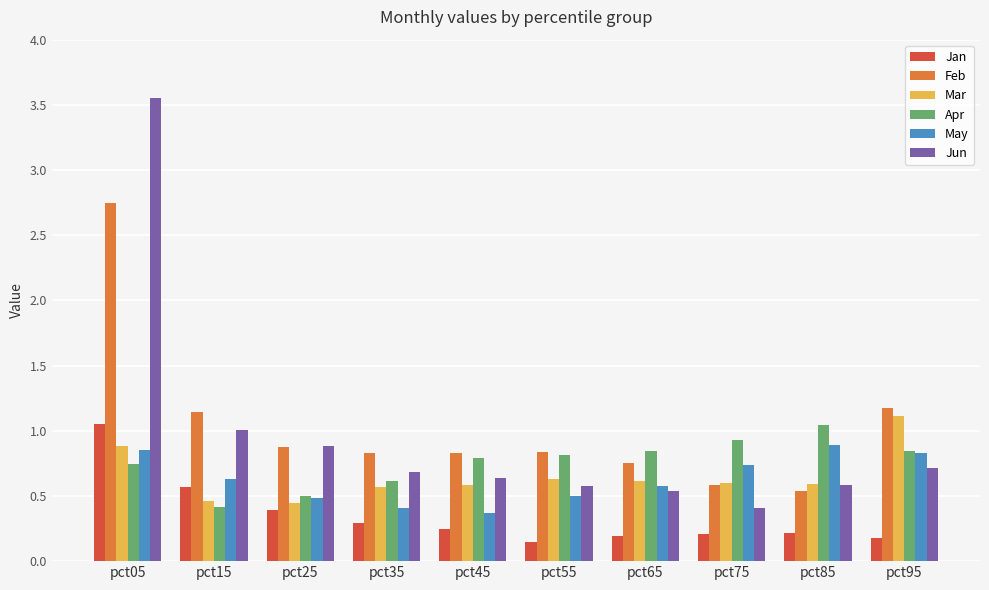

Does the chart contain any negative values?

No